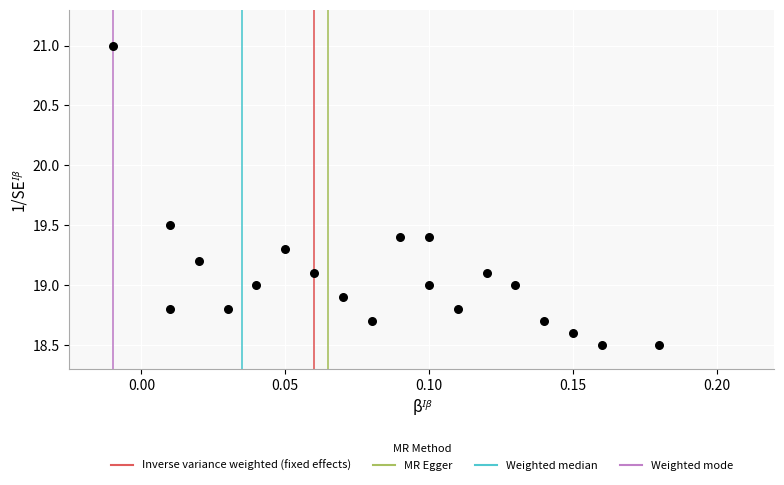

What is the range of Y values (max minus min)?

2.5